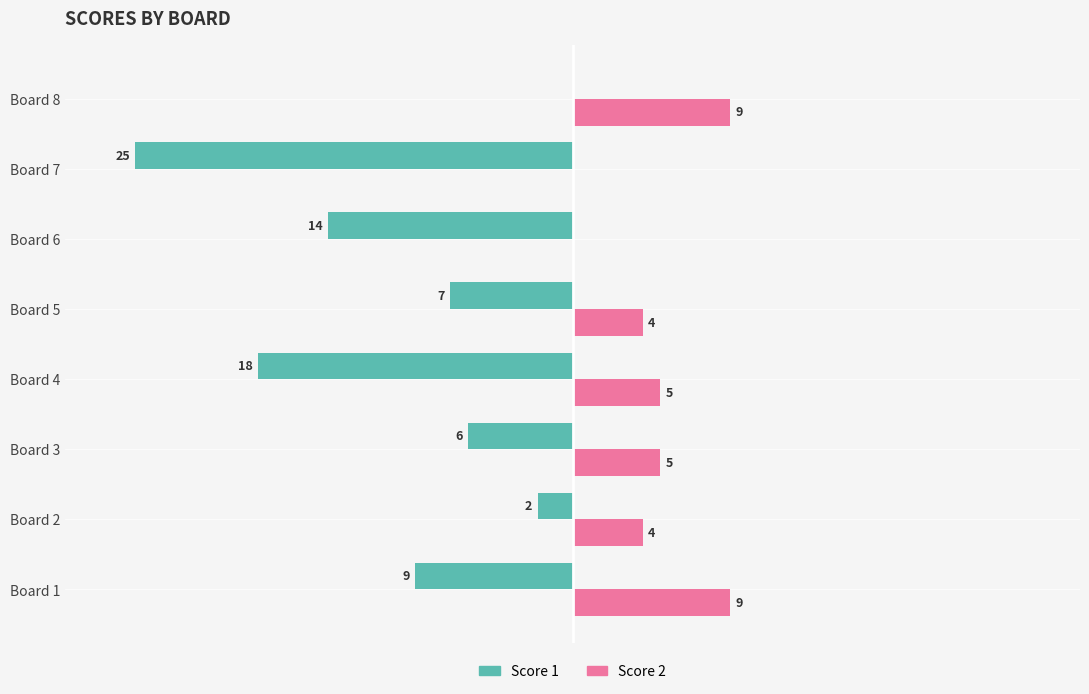

At which label does Score 1 reach its peak?

Board 8